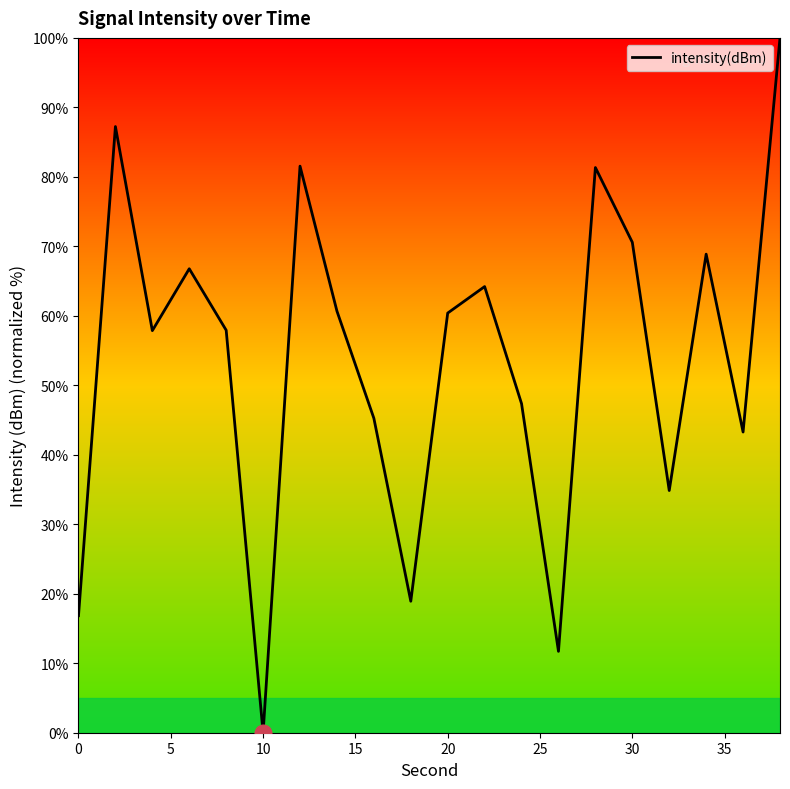

What is the greatest value displayed?

100.0